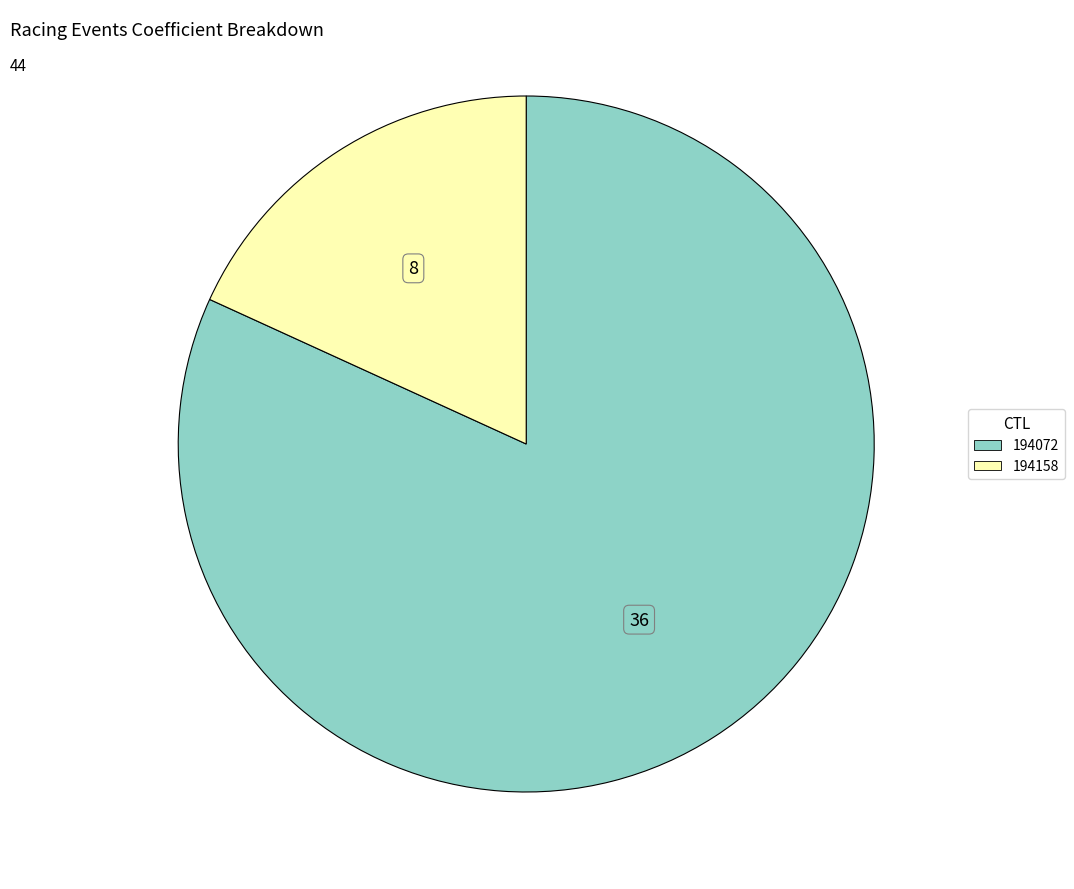

Which slice is the smallest?

194158